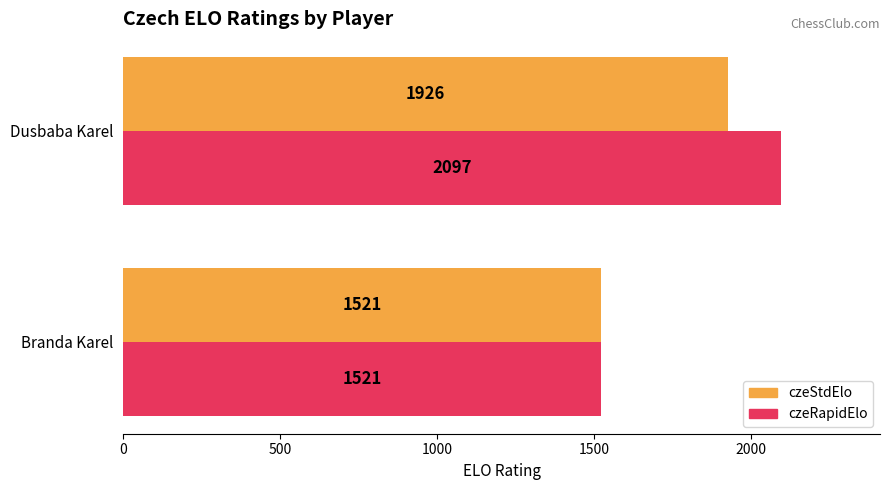

True or false: czeRapidElo has a value of 1521 at Branda Karel.

True